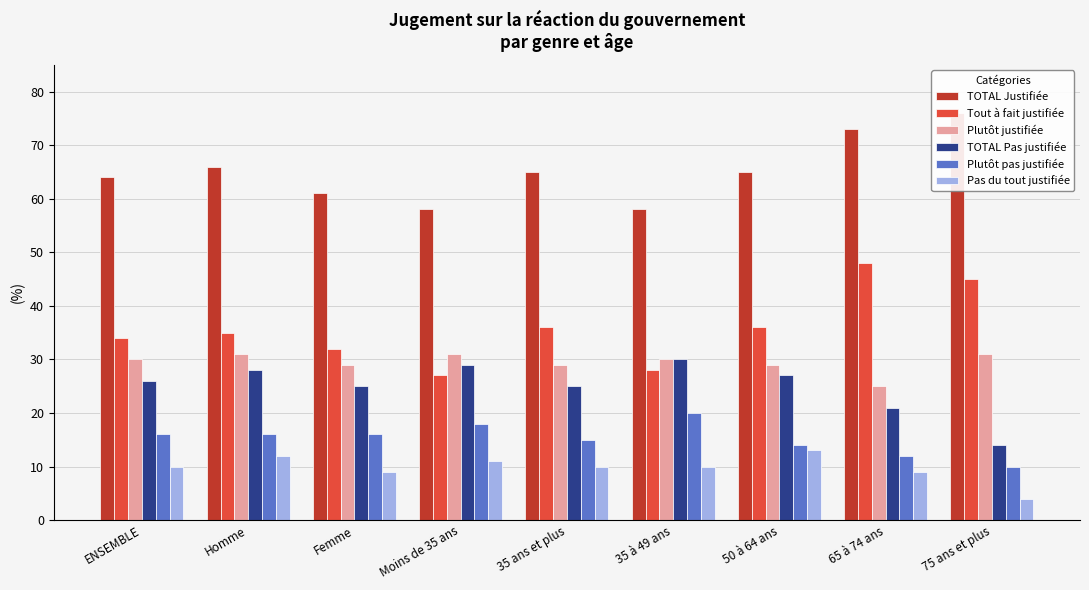

What is the average value of the TOTAL Justifiée series?

65